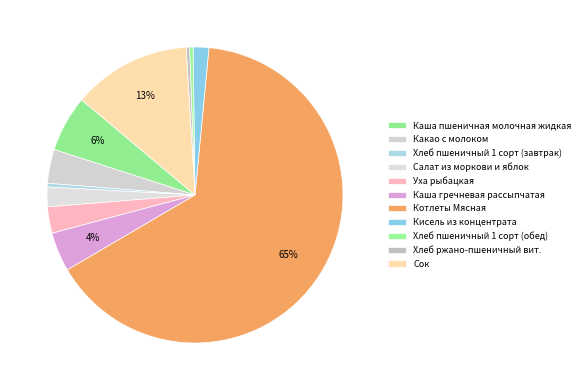

Does Котлеты Мясная represent more than half of the total?

Yes